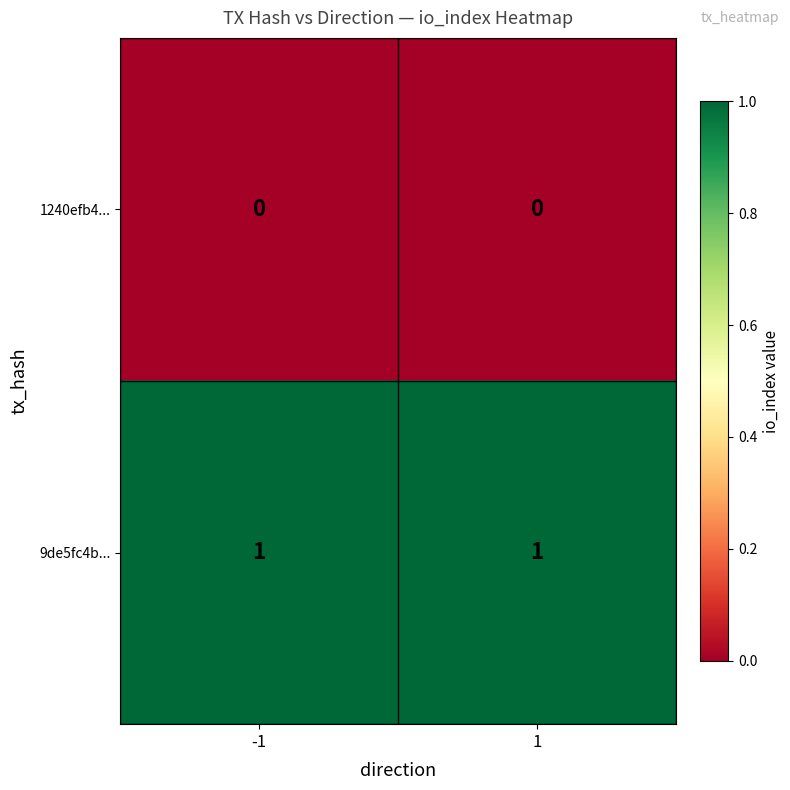

Count the number of data series in this chart.

2